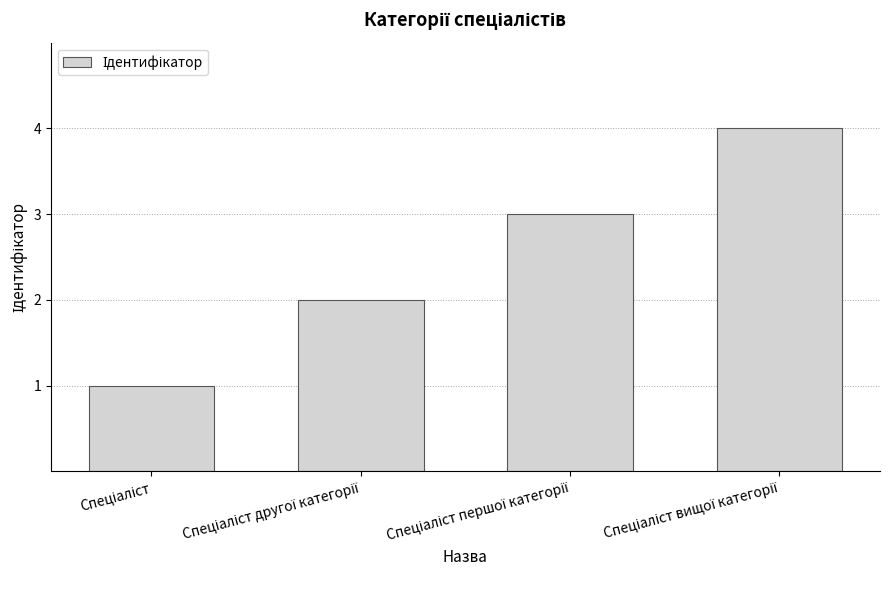

Reading left to right, transcribe all the data shown in this chart.

1	2	3	4